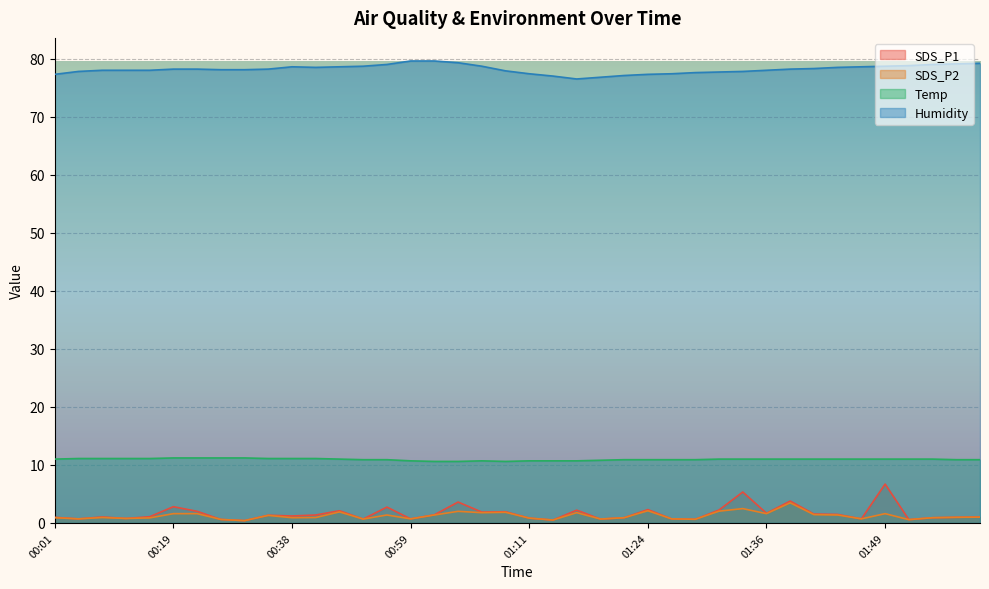

What is the sum of all SDS_P2 values?

49.3